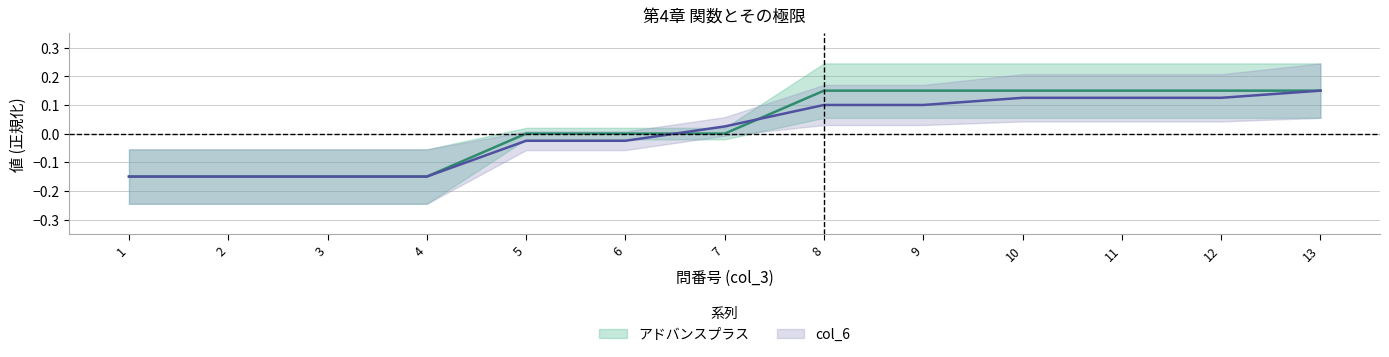

At which label does col_6 reach its minimum?

1